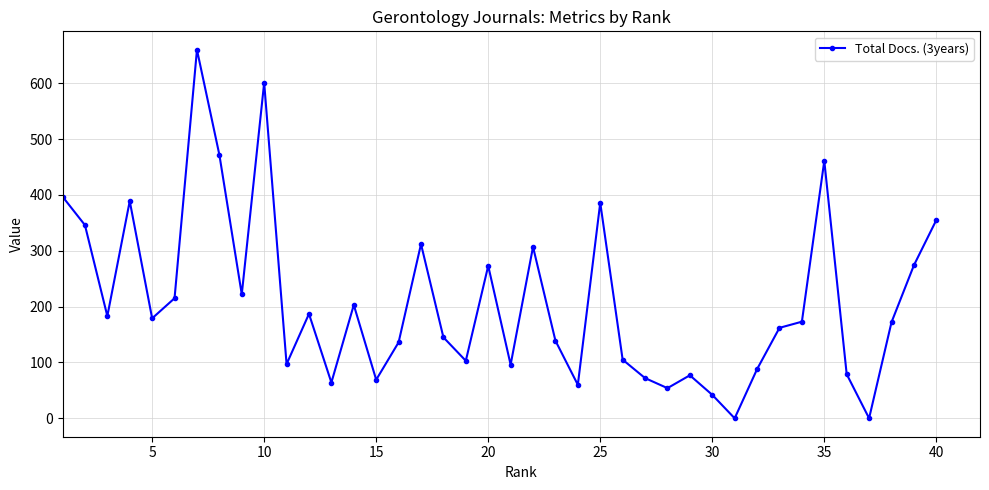

What is the maximum value shown in the chart?

660